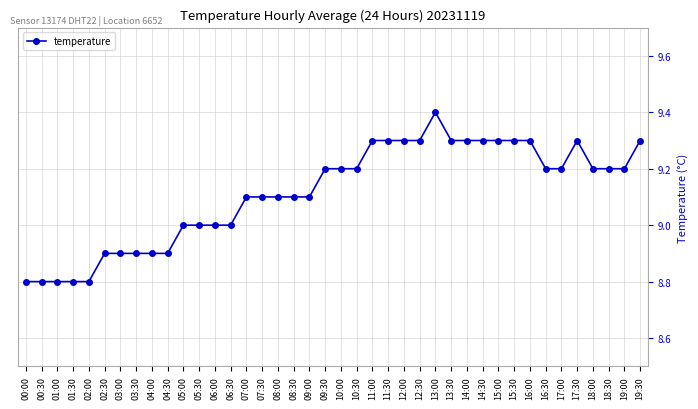

Count the values in the range 9 to 10.

30